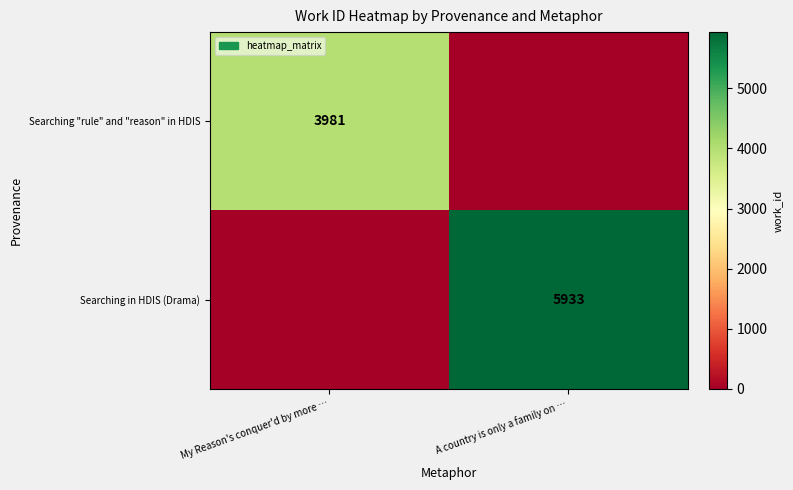

The value of Searching in HDIS (Drama) at A country is only a family on … is 8035. True or false?

False